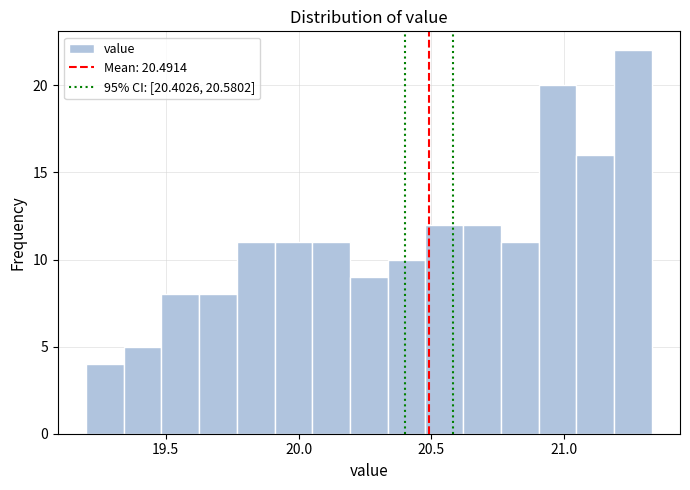

Around what value on the x-axis is the tallest bar? Give the approximate position of its centre, as read against the axis.

21.25